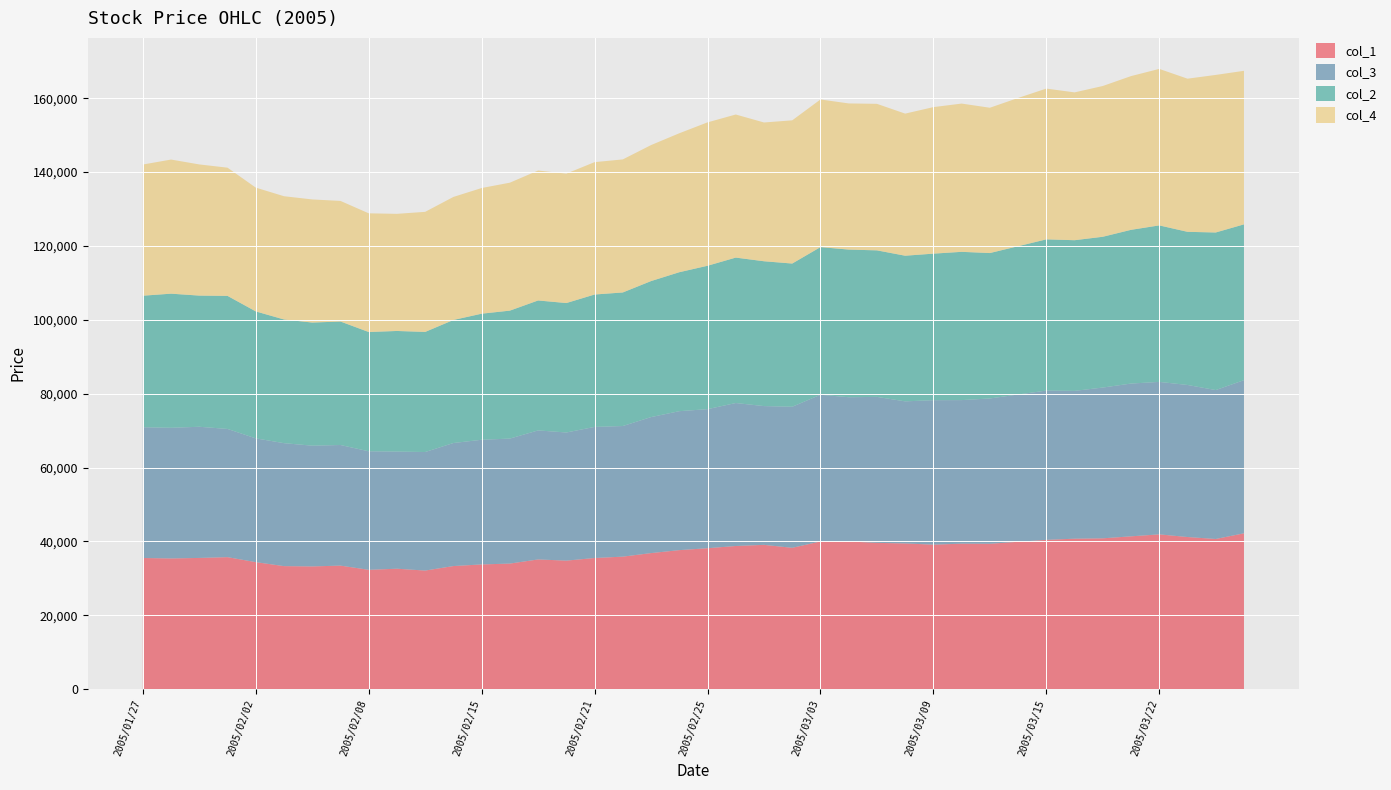

Reading left to right, what are all the values shown in this chart?

col_1: 2005/01/27=35500	2005/01/28=35380	2005/01/31=35520	2005/02/01=35730	2005/02/02=34380	2005/02/03=33300	2005/02/04=33220	2005/02/07=33440	2005/02/08=32300	2005/02/09=32600	2005/02/10=32100	2005/02/14=33320	2005/02/15=33760	2005/02/16=33990	2005/02/17=35110	2005/02/18=34790	2005/02/21=35500	2005/02/22=35870	2005/02/23=36830	2005/02/24=37630	2005/02/25=38150	2005/02/28=38750	2005/03/01=39060	2005/03/02=38260	2005/03/03=39980	2005/03/04=39980	2005/03/07=39600	2005/03/08=39440	2005/03/09=39120	2005/03/10=39380	2005/03/11=39350	2005/03/14=39890	2005/03/15=40420	2005/03/16=40730	2005/03/17=40830	2005/03/18=41370	2005/03/22=41900	2005/03/23=41180	2005/03/24=40650	2005/03/25=42190
col_3: 2005/01/27=35410	2005/01/28=35380	2005/01/31=35520	2005/02/01=34720	2005/02/02=33520	2005/02/03=33300	2005/02/04=32700	2005/02/07=32660	2005/02/08=32100	2005/02/09=31720	2005/02/10=32100	2005/02/14=33320	2005/02/15=33760	2005/02/16=33850	2005/02/17=34940	2005/02/18=34700	2005/02/21=35500	2005/02/22=35370	2005/02/23=36830	2005/02/24=37630	2005/02/25=37660	2005/02/28=38720	2005/03/01=37580	2005/03/02=38200	2005/03/03=39730	2005/03/04=39060	2005/03/07=39530	2005/03/08=38480	2005/03/09=39120	2005/03/10=38880	2005/03/11=39350	2005/03/14=39890	2005/03/15=40420	2005/03/16=40030	2005/03/17=40830	2005/03/18=41370	2005/03/22=41290	2005/03/23=41180	2005/03/24=40330	2005/03/25=41470
col_2: 2005/01/27=35620	2005/01/28=36320	2005/01/31=35520	2005/02/01=36030	2005/02/02=34380	2005/02/03=33490	2005/02/04=33340	2005/02/07=33440	2005/02/08=32300	2005/02/09=32660	2005/02/10=32520	2005/02/14=33320	2005/02/15=34140	2005/02/16=34650	2005/02/17=35190	2005/02/18=35050	2005/02/21=35850	2005/02/22=36170	2005/02/23=36830	2005/02/24=37630	2005/02/25=38830	2005/02/28=39380	2005/03/01=39220	2005/03/02=38780	2005/03/03=39980	2005/03/04=39980	2005/03/07=39680	2005/03/08=39440	2005/03/09=39680	2005/03/10=40150	2005/03/11=39380	2005/03/14=40150	2005/03/15=40950	2005/03/16=40800	2005/03/17=40830	2005/03/18=41630	2005/03/22=42380	2005/03/23=41470	2005/03/24=42670	2005/03/25=42190
col_4: 2005/01/27=35520	2005/01/28=36320	2005/01/31=35520	2005/02/01=34720	2005/02/02=33520	2005/02/03=33380	2005/02/04=33340	2005/02/07=32660	2005/02/08=32140	2005/02/09=31720	2005/02/10=32520	2005/02/14=33320	2005/02/15=34030	2005/02/16=34650	2005/02/17=35190	2005/02/18=35050	2005/02/21=35850	2005/02/22=36030	2005/02/23=36830	2005/02/24=37630	2005/02/25=38830	2005/02/28=38750	2005/03/01=37580	2005/03/02=38780	2005/03/03=39980	2005/03/04=39580	2005/03/07=39680	2005/03/08=38480	2005/03/09=39680	2005/03/10=40150	2005/03/11=39350	2005/03/14=40150	2005/03/15=40830	2005/03/16=40030	2005/03/17=40830	2005/03/18=41630	2005/03/22=42380	2005/03/23=41470	2005/03/24=42670	2005/03/25=41580